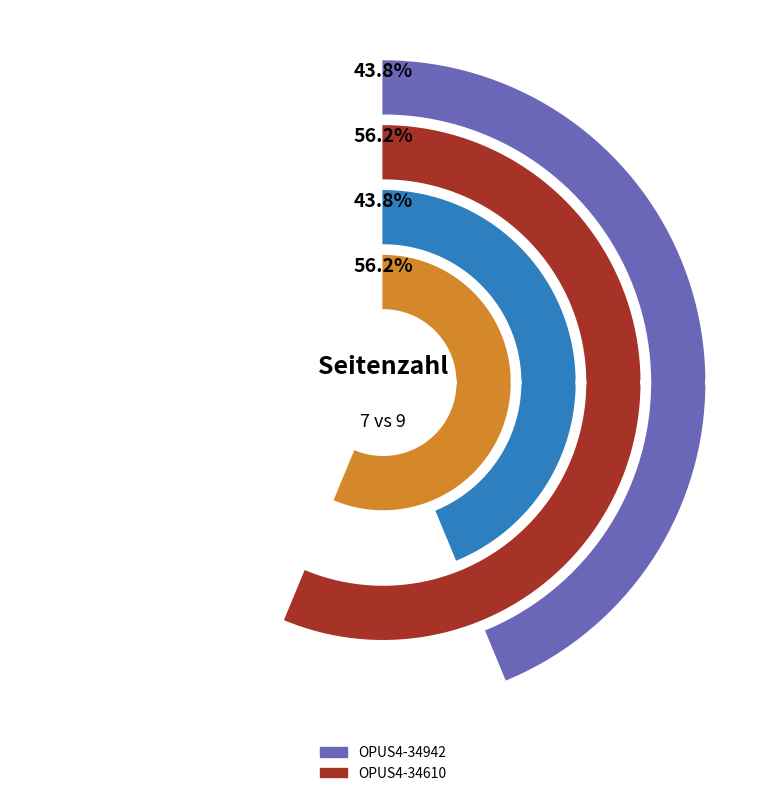

Which slice is the smallest?

OPUS4-34942